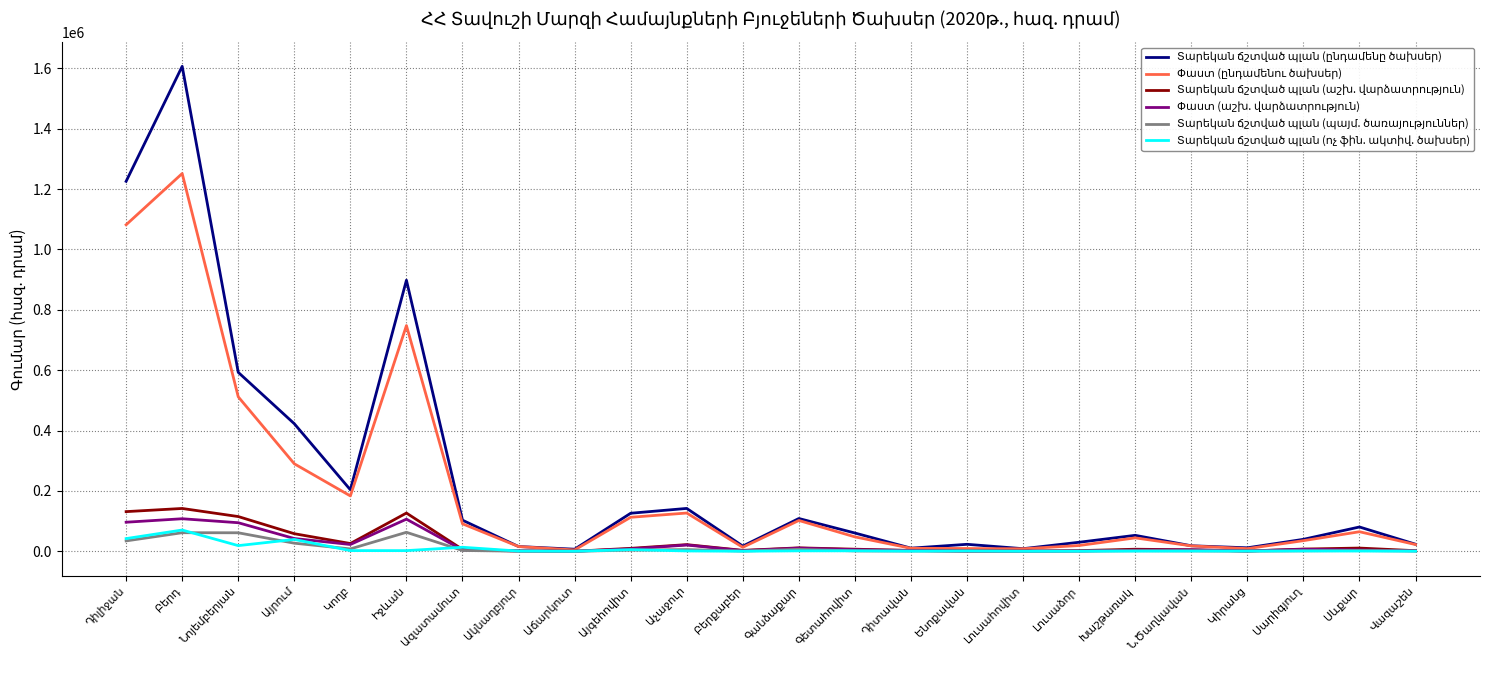

Reading left to right, extract all data points from this chart.

Տարեկան ճշտված պլան (ընդամենը ծախսեր): 1225711.5	1606698.5	592866.6	422601.7	203734.1	898044.0	103029.9	15722.7	6897.0	126015.6	142002.7	17247.7	108571.9	60484.4	10349.8	23085.0	8600.2	29905.6	52816.1	18246.8	11519.3	39569.9	80494.3	23393.7
Փաստ (ընդամենու ծախսեր): 1081791.9	1251571.4	511778.5	289893.8	183386.4	747827.5	91032.7	15698.9	4368.0	112627.3	126738.9	13213.0	102024.6	47728.4	9920.8	9071.6	8258.2	19149.0	44421.1	17910.9	8774.2	35149.1	64763.2	22316.3
Տարեկան ճշտված պլան (աշխ. վարձատրություն): 131364.1	141851.7	115046.2	58206.9	25697.2	126660.8	6153.9	1156.4	100.0	9740.0	22050.0	3016.5	11354.1	6890.0	2723.5	680.0	426.0	2150.0	6785.7	4990.4	847.1	7319.2	10644.0	1965.5
Փաստ (աշխ. վարձատրություն): 96273.5	107801.9	94597.8	42264.4	22483.5	106413.1	4345.6	1143.6	42.4	7880.9	20690.1	2167.3	10495.6	5323.0	2671.1	546.3	381.9	949.3	3997.9	4852.4	847.1	6664.0	4651.6	1593.5
Տարեկան ճշտված պլան (պայմ. ծառայություններ): 34416.5	61515.6	61298.1	26797.3	7892.2	62883.4	2665.7	300.0	20.0	3806.0	5663.0	626.0	6447.6	1225.0	856.0	380.0	0.0	430.0	1850.0	1322.0	379.3	1600.0	2550.0	785.0
Տարեկան ճշտված պլան (ոչ ֆին. ակտիվ. ծախսեր): 42022.2	70400.0	18729.8	39213.8	2249.8	2150.0	13303.1	749.0	61.0	5327.5	1080.0	159.6	1443.5	1450.0	374.0	1030.0	99.8	150.0	529.0	728.0	637.2	940.0	764.0	252.0